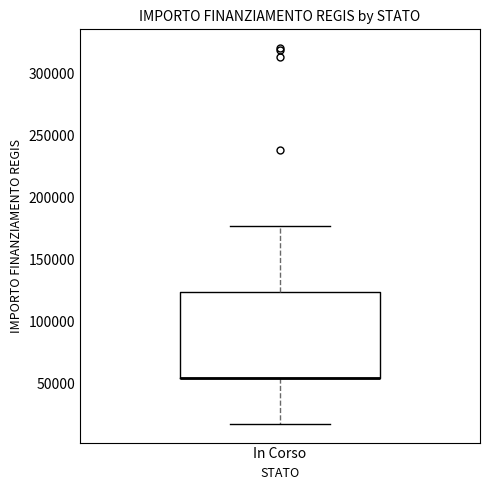

Read this box plot against the y-axis: the position of the median line, the range covered by the box, and the ends of both whiskers. The values are not printed on the chart, so give them approximately, as read against the axis.

median 55000 (drawn on the box's lower edge), box 55000 to 125000, whiskers 20000 to 175000